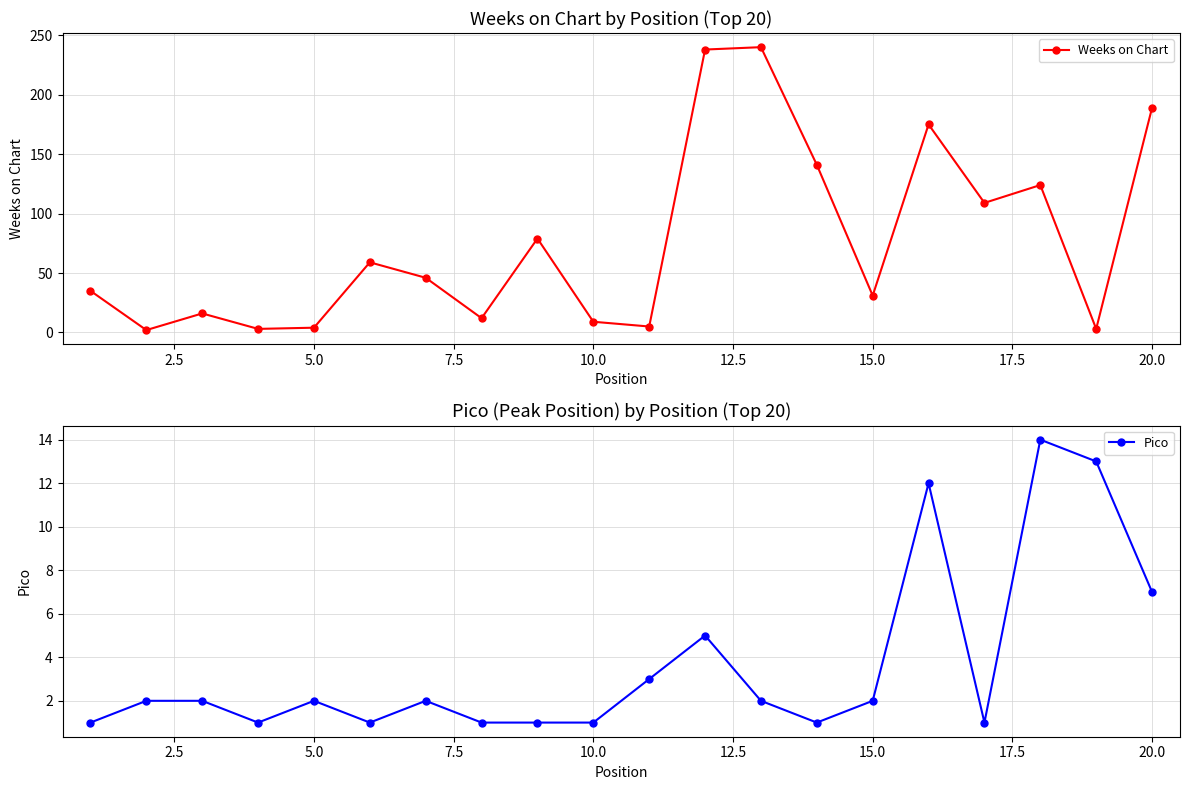

What is the difference between the second highest and second lowest values in the Weeks on Chart series?

235